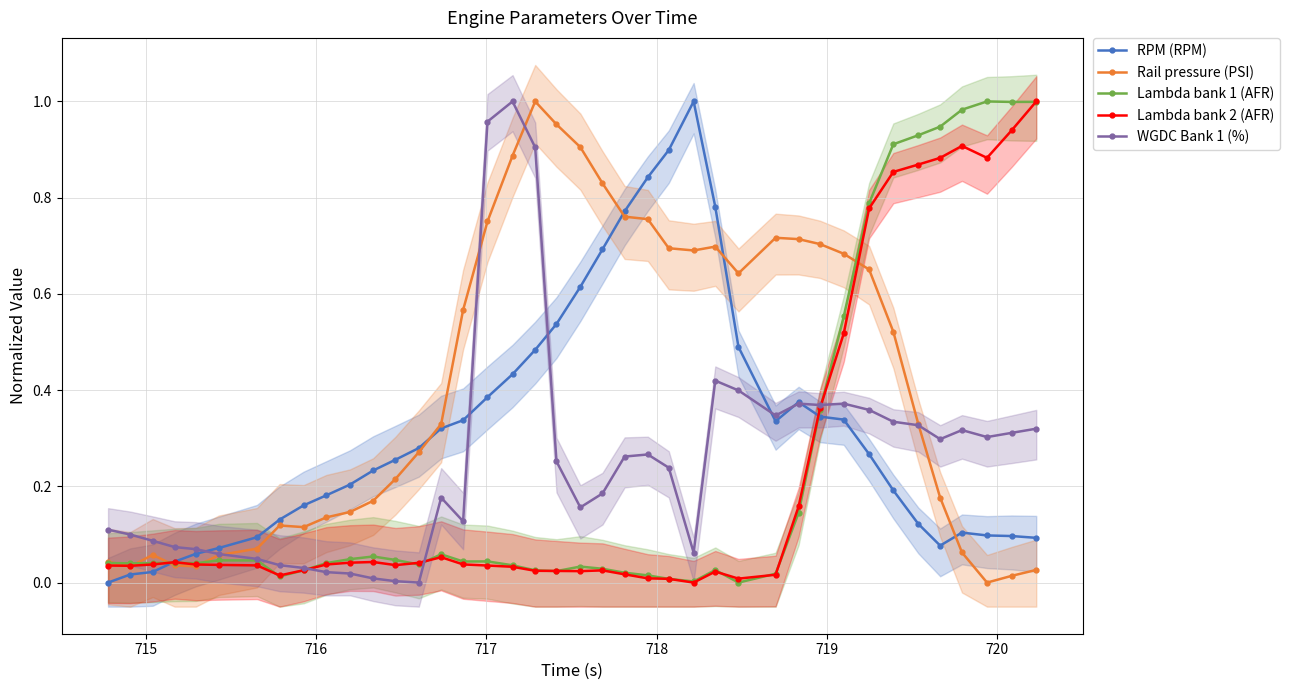

True or false: RPM (RPM) has more than 1 points higher than both neighbors.

True